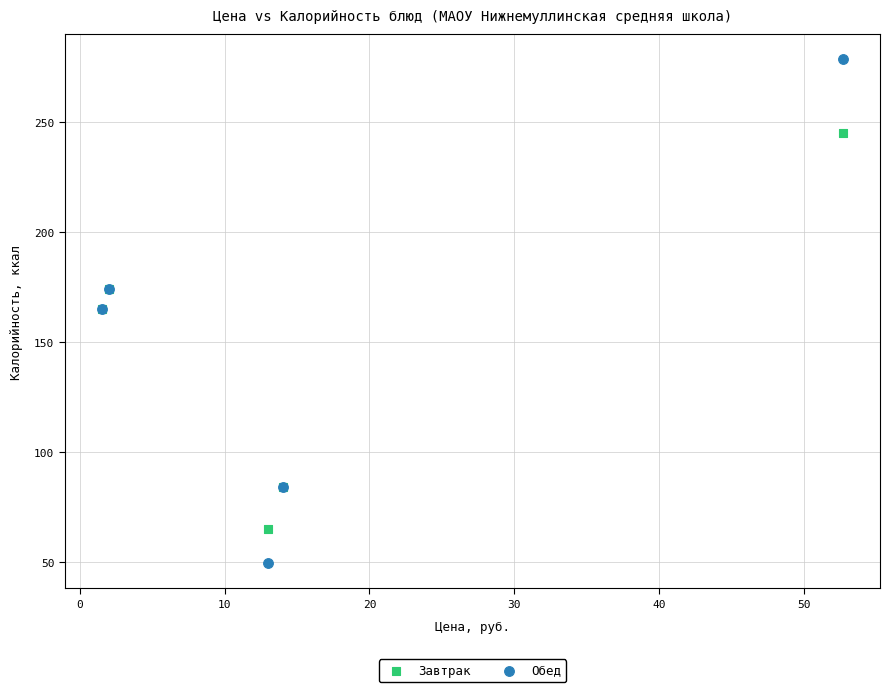

Which series reaches the maximum Y coordinate?

Обед